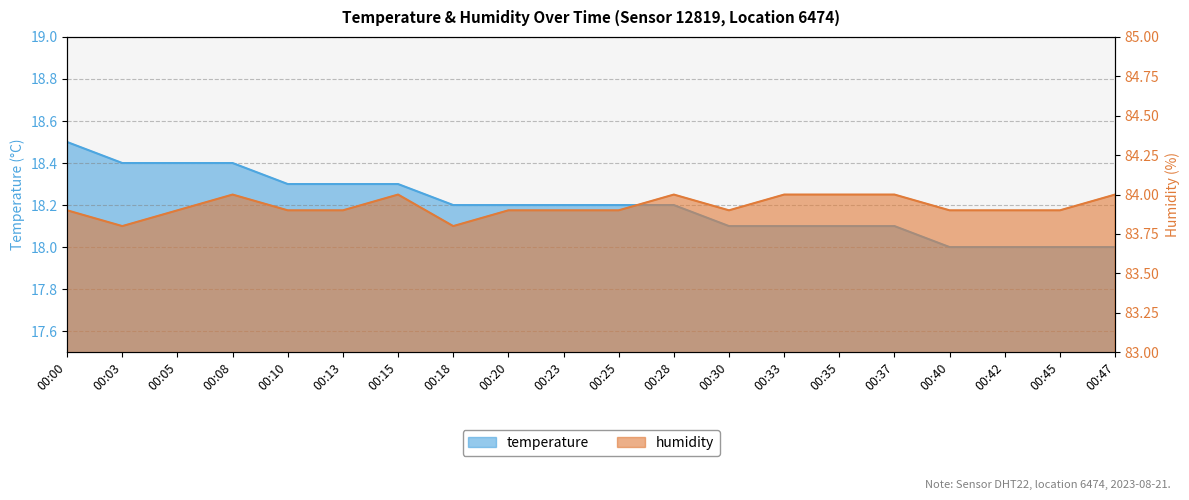

True or false: temperature and humidity cross at least once.

False